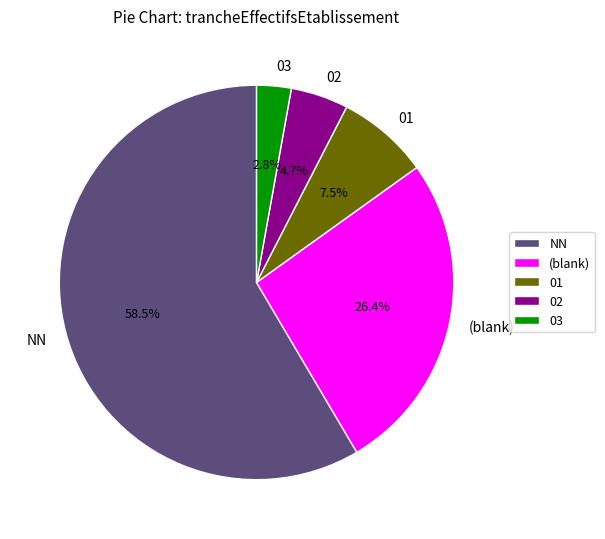

Approximately how many times larger is the value at NN compared to 02?

12.4